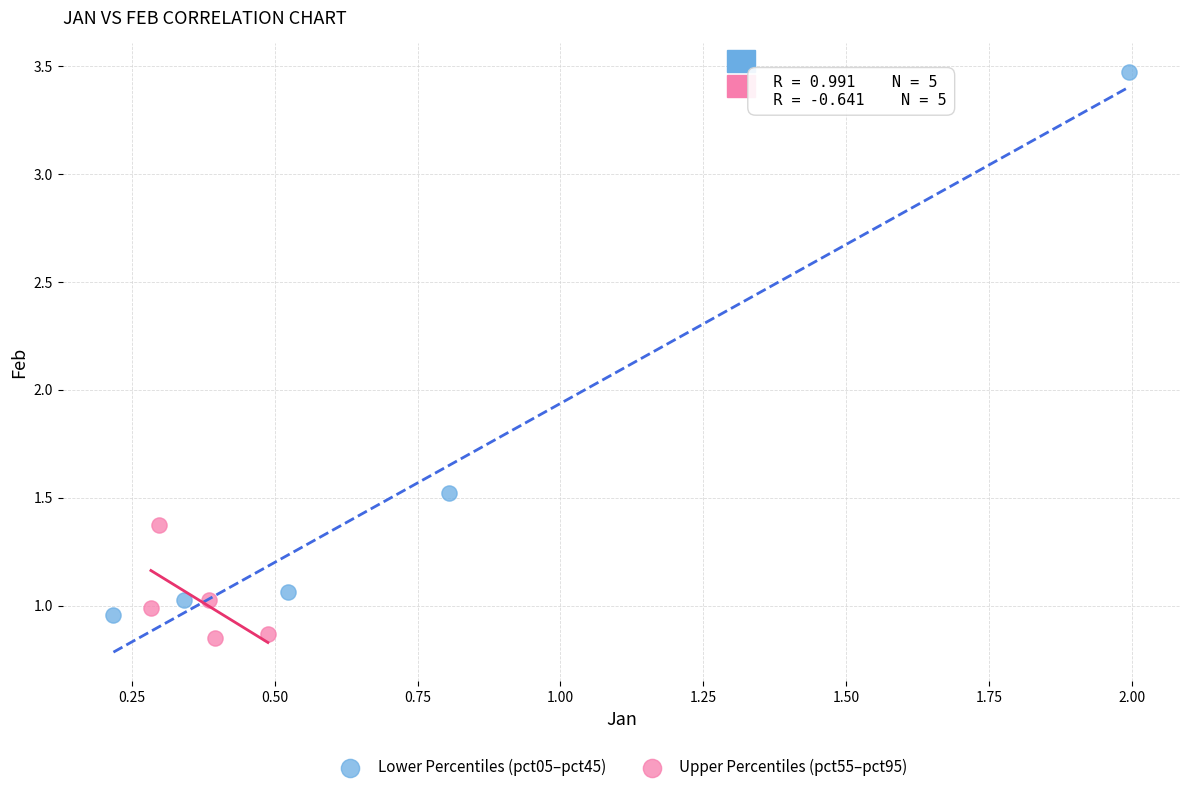

Which series has the widest spread of Y values?

Lower Percentiles (pct05–pct45)